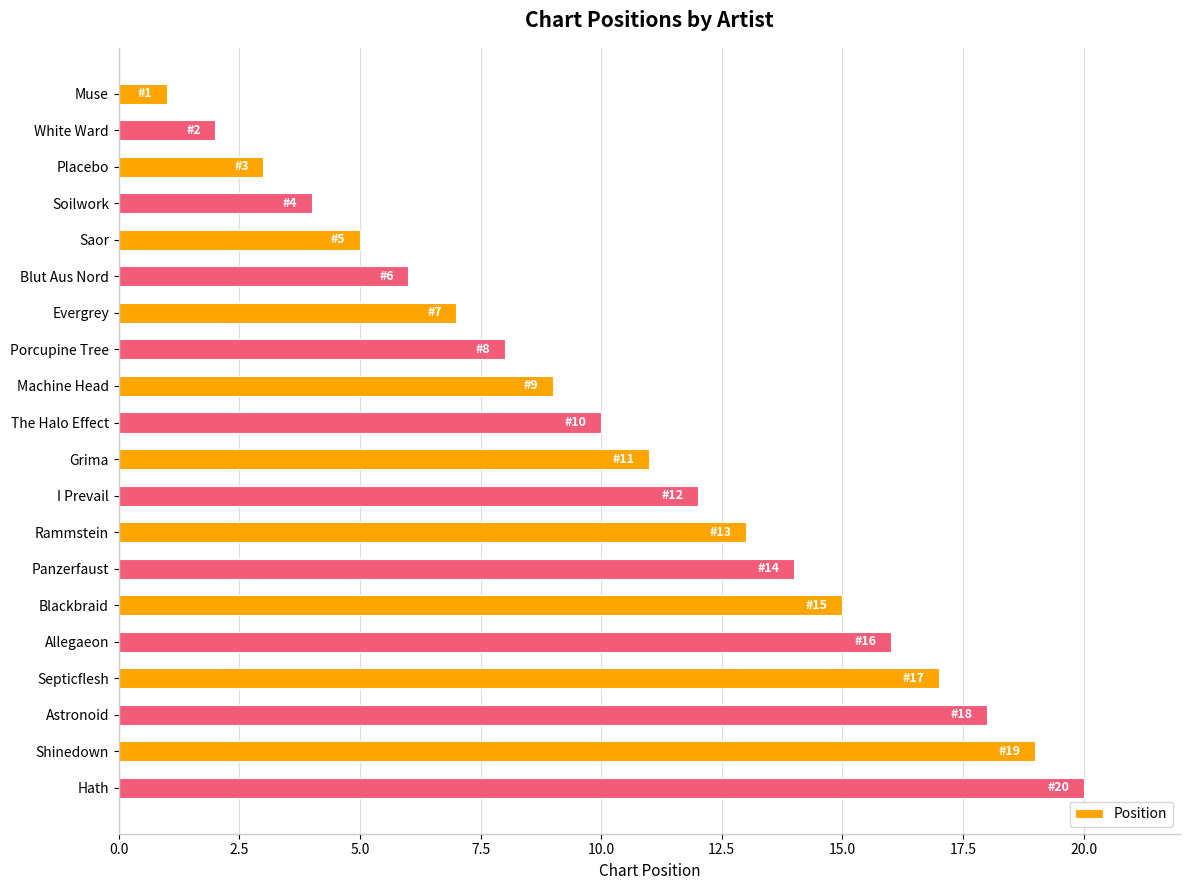

What is the difference between the maximum and second lowest values?

18